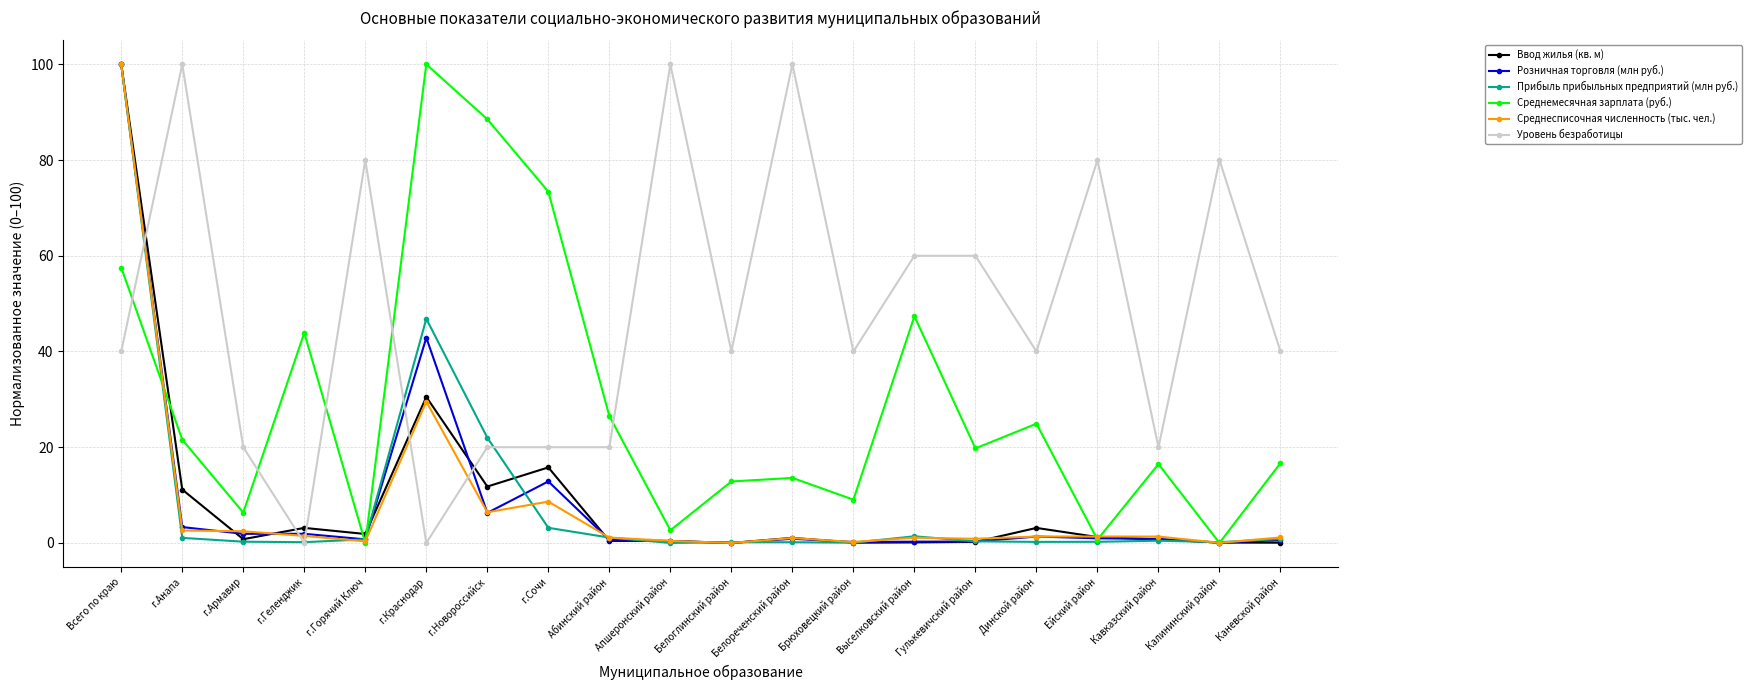

True or false: Ввод жилья (кв. м) and Розничная торговля (млн руб.) cross at least once.

True